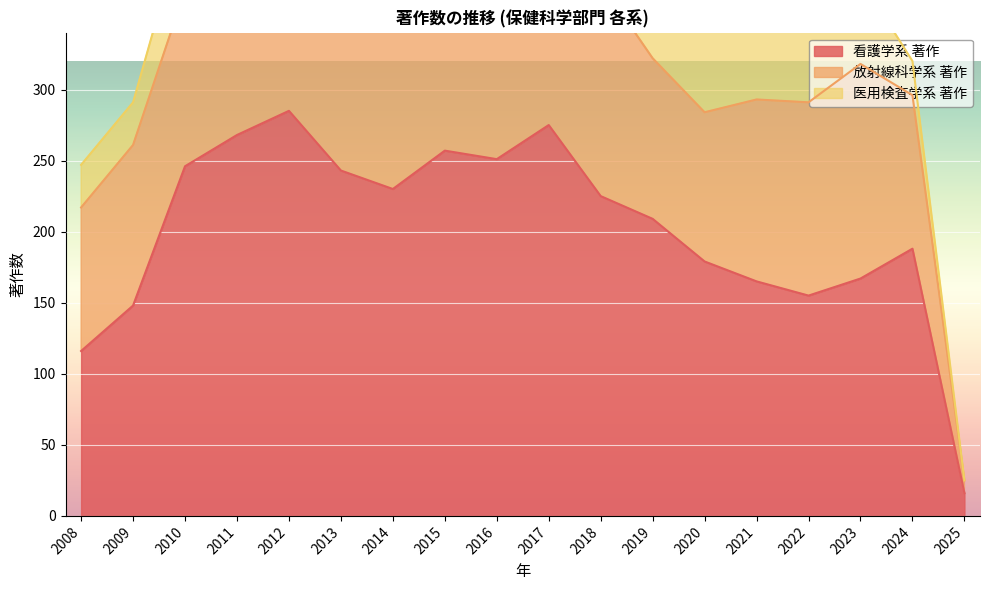

What are all the series names shown in the legend?

看護学系 著作, 放射線科学系 著作, 医用検査学系 著作